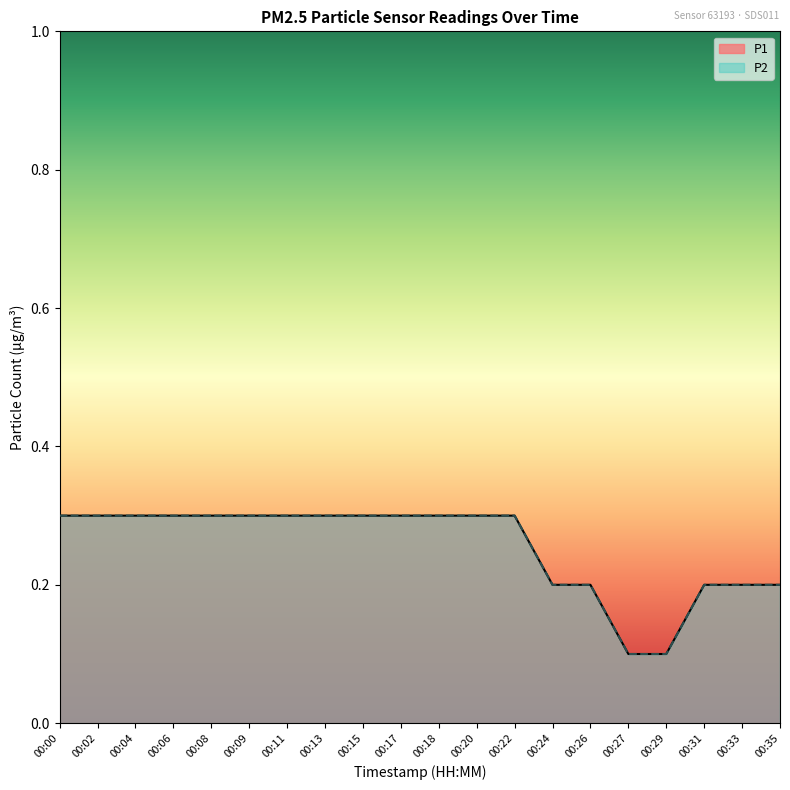

List the series in order of their peak value, highest first.

P1, P2